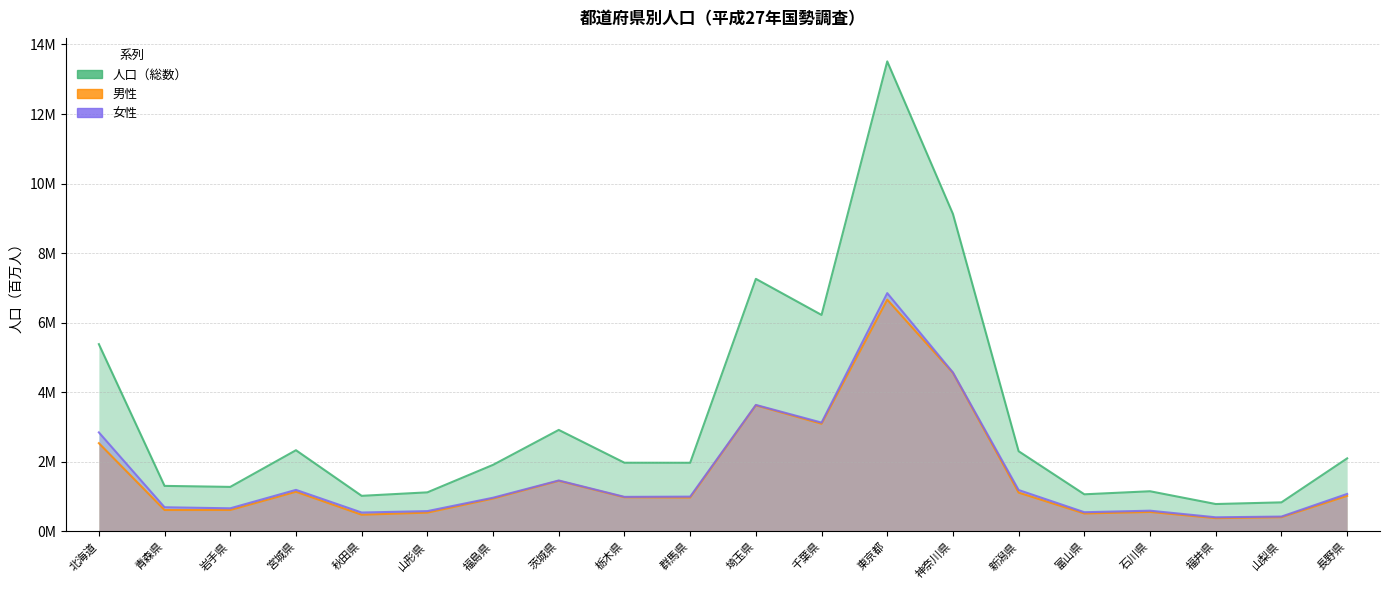

True or false: 人口（総数） and 女性 cross at least once.

False